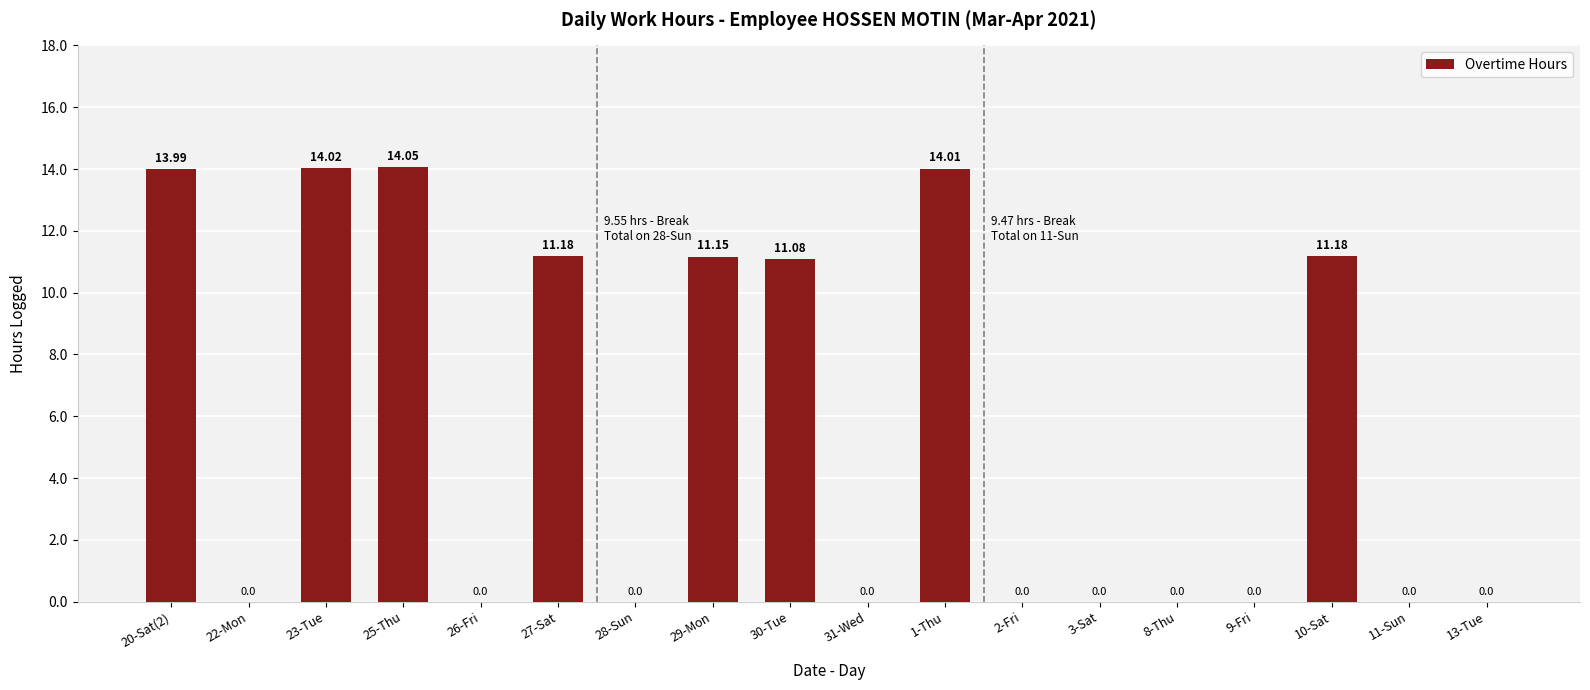

What is the maximum value shown in the chart?

14.1